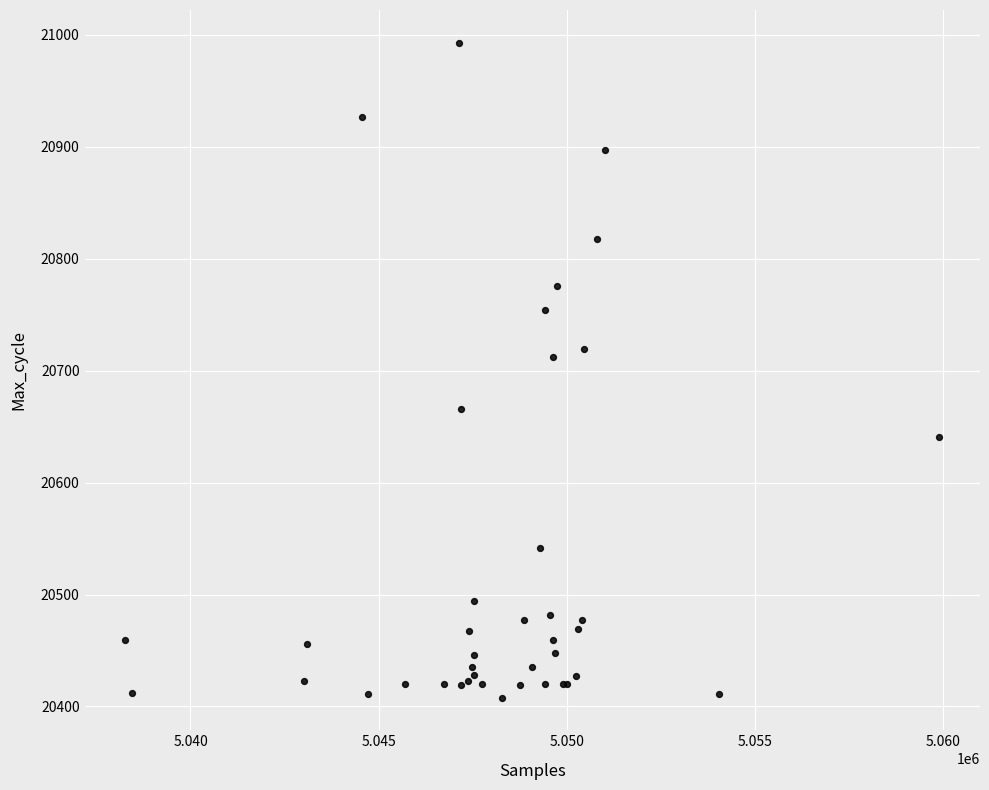

What Y value in the scatter plot is closest to 20700?

20712